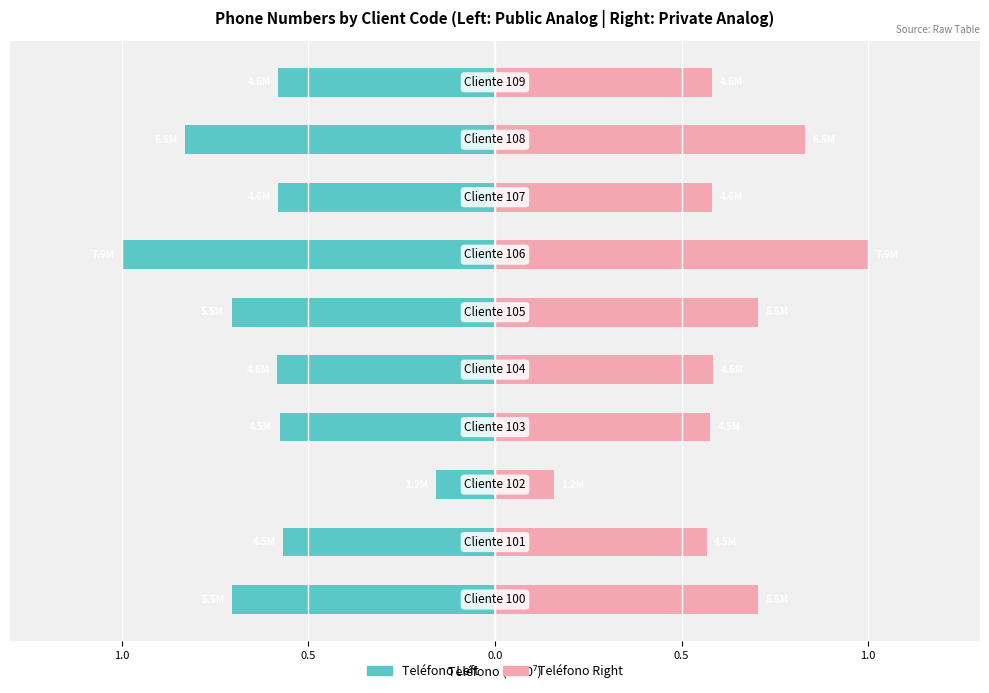

At how many categories does at least one series exceed 0?

10